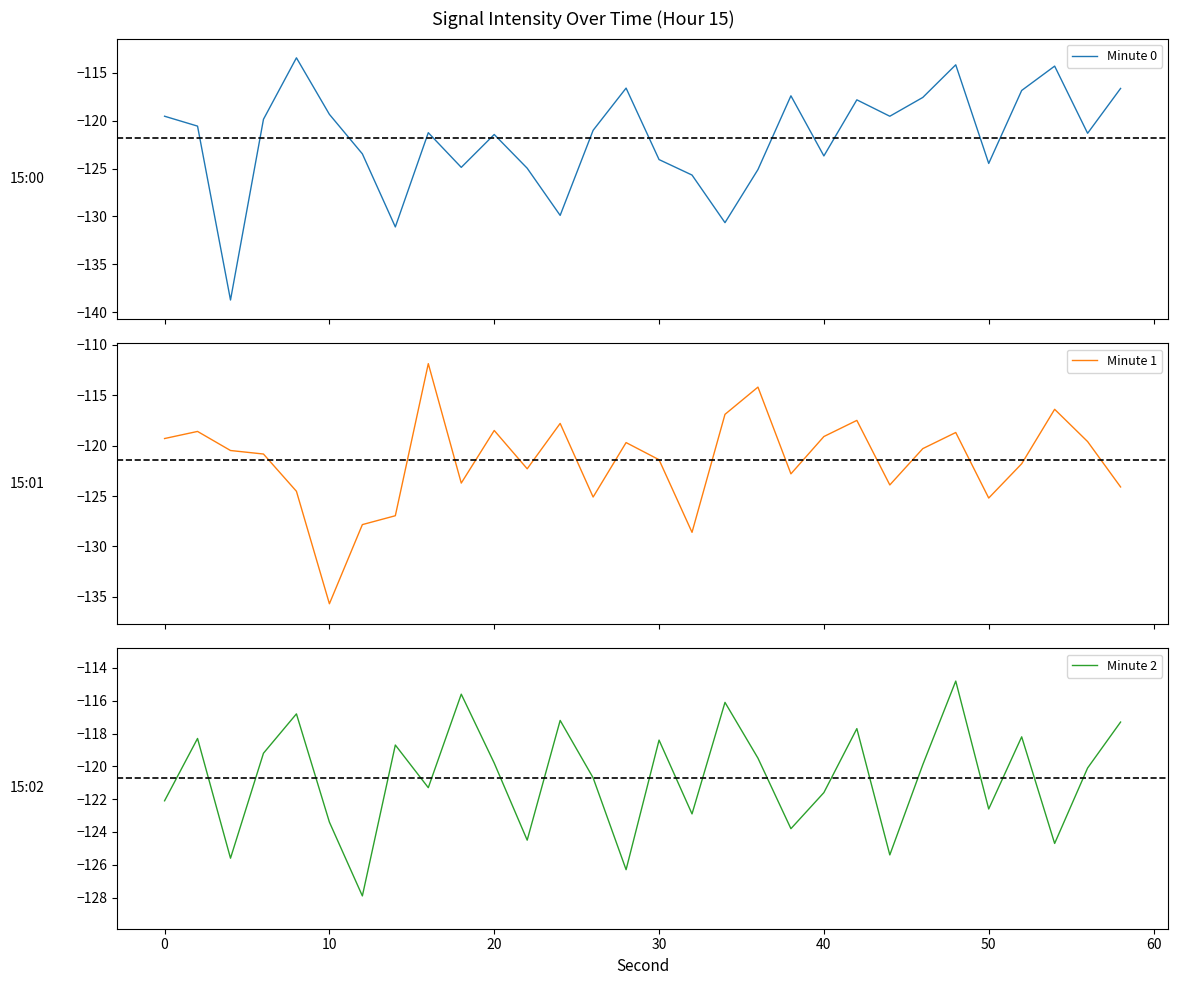

What is the lowest value of the Minute 0 series?

-138.7